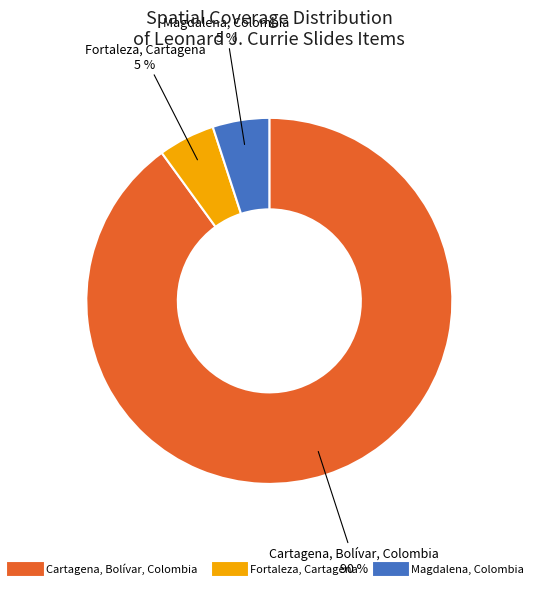

How many slices are in this pie chart?

3